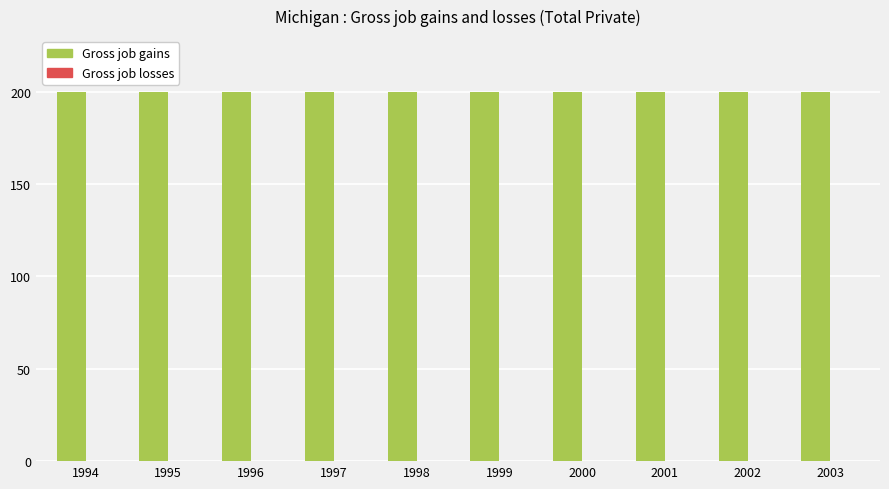

The Gross job gains series shows 200 at 1994. True or false?

True